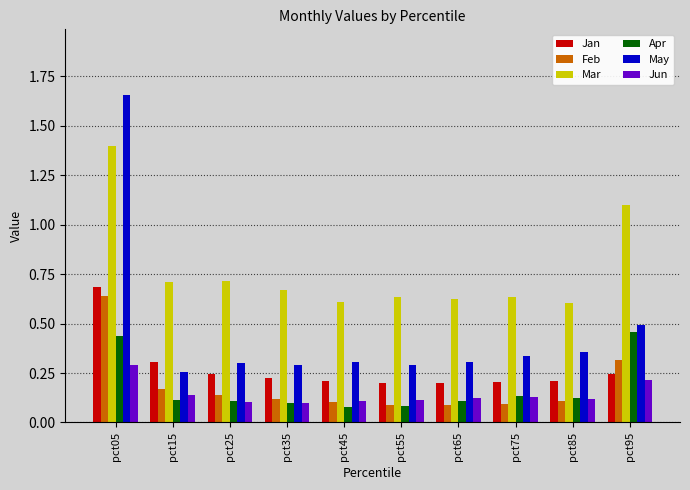

Which category has the highest value in the Jun series?

pct05